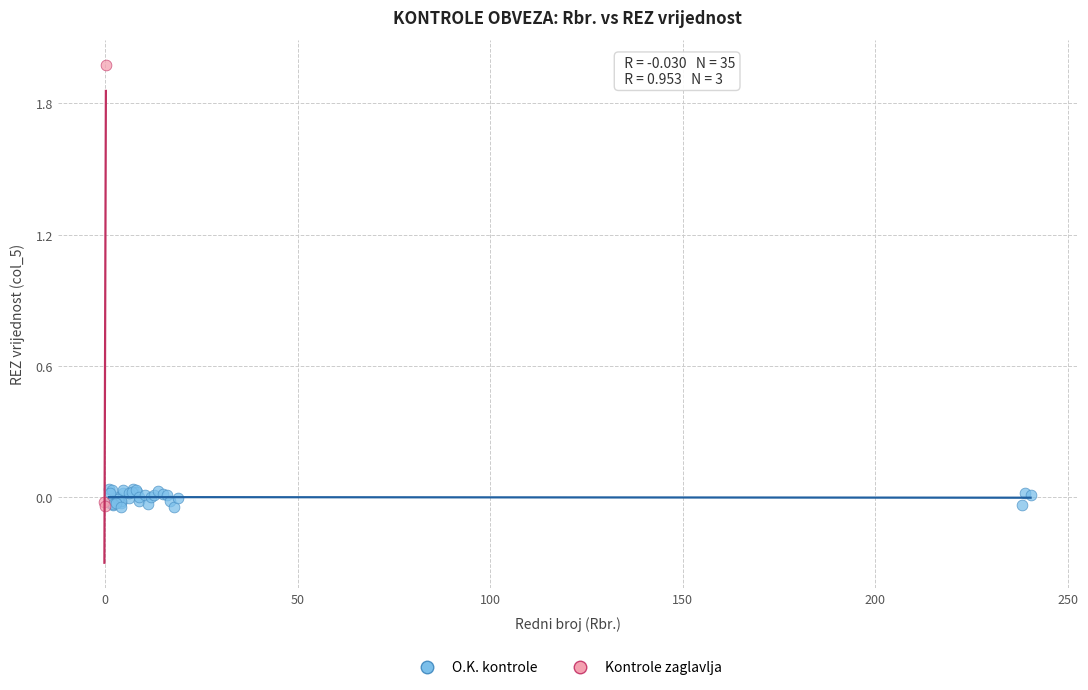

What are all the series names shown in the legend?

O.K. kontrole, Kontrole zaglavlja